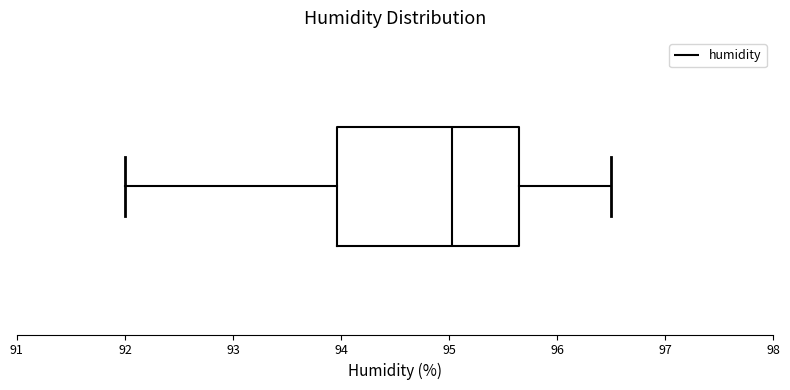

Where does the right whisker of the box end on the x-axis? The values are not printed on the chart, so give them approximately, as read against the axis.

96.5